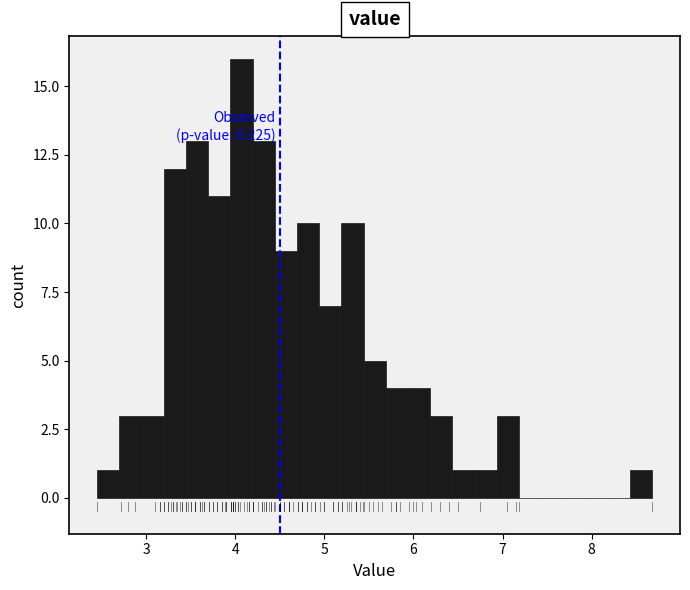

Around what value on the x-axis is the tallest bar? Give the approximate position of its centre, as read against the axis.

4.1